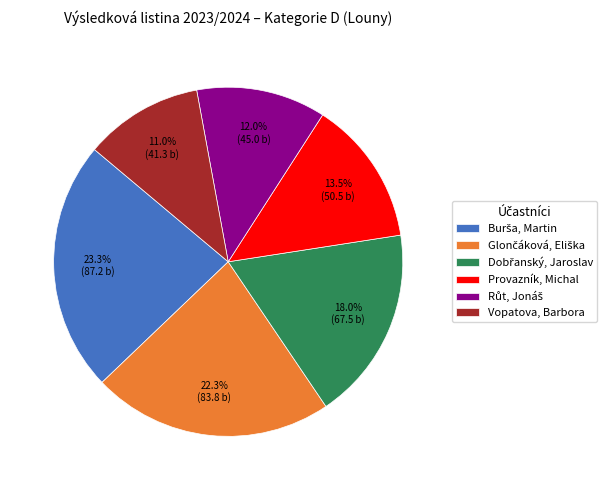

Does Vopatova, Barbora account for over 50% of the chart?

No